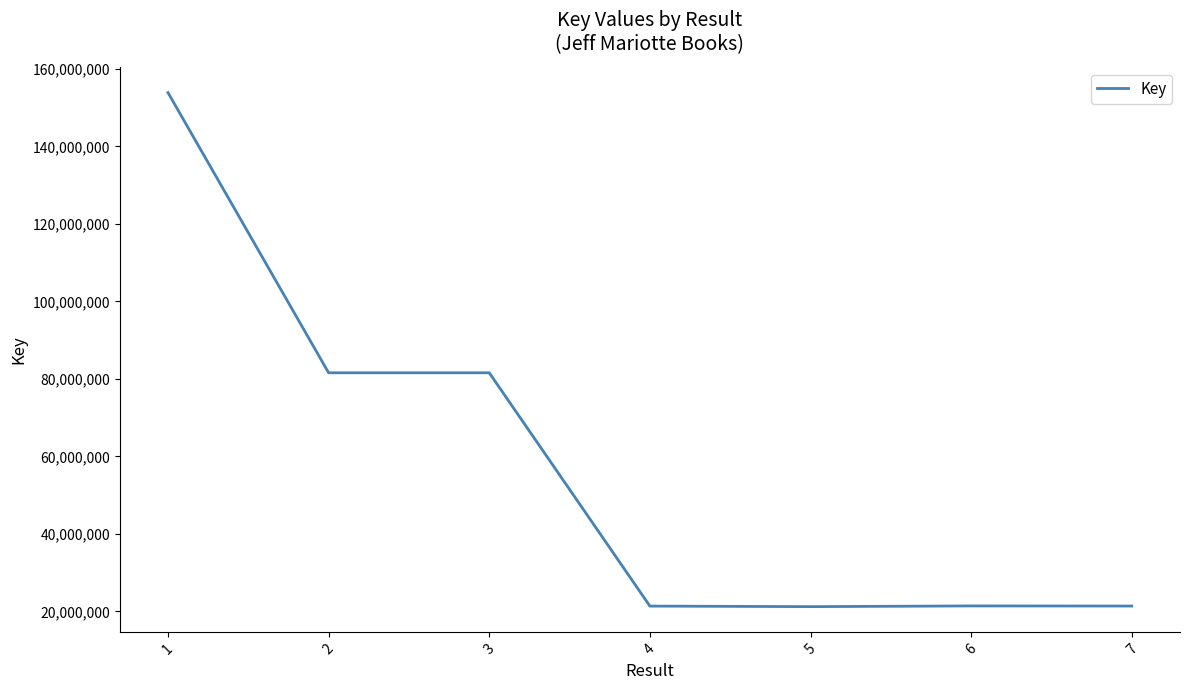

Between 3 and 4, which is larger?

3